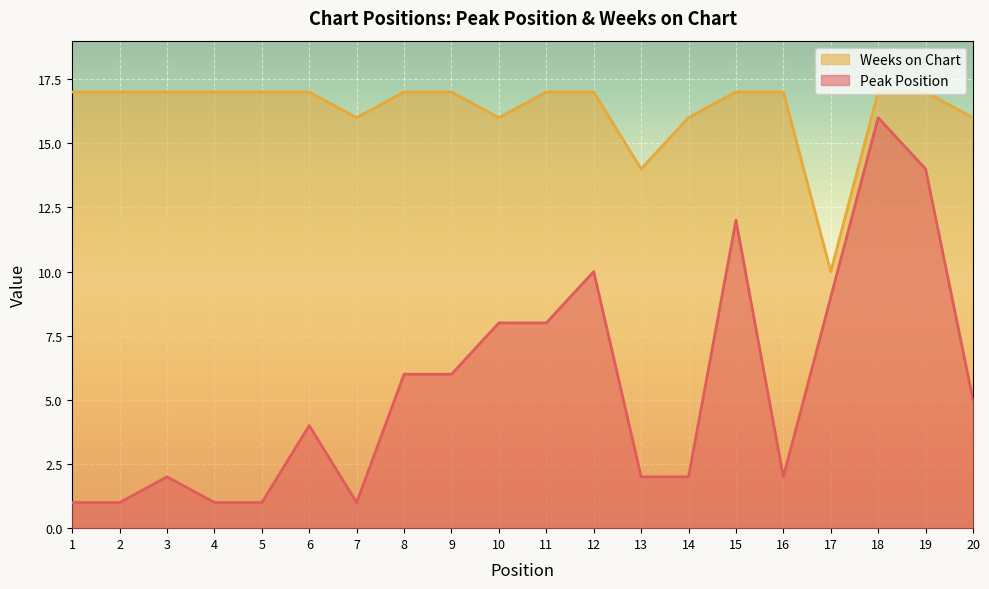

Where is Peak Position nearest to the value 8?

10